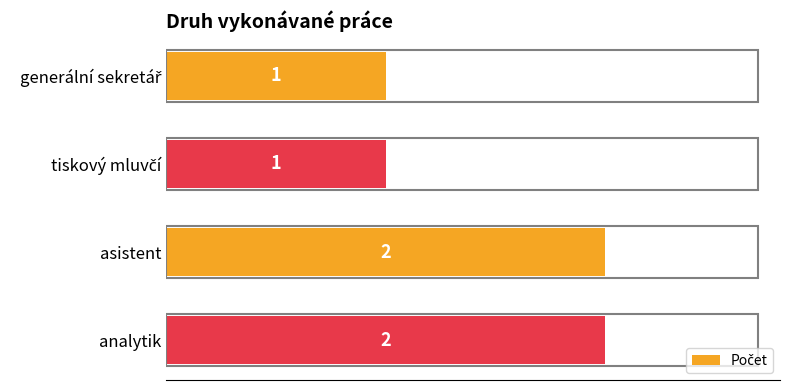

Count the values in the range 1 to 2.

4